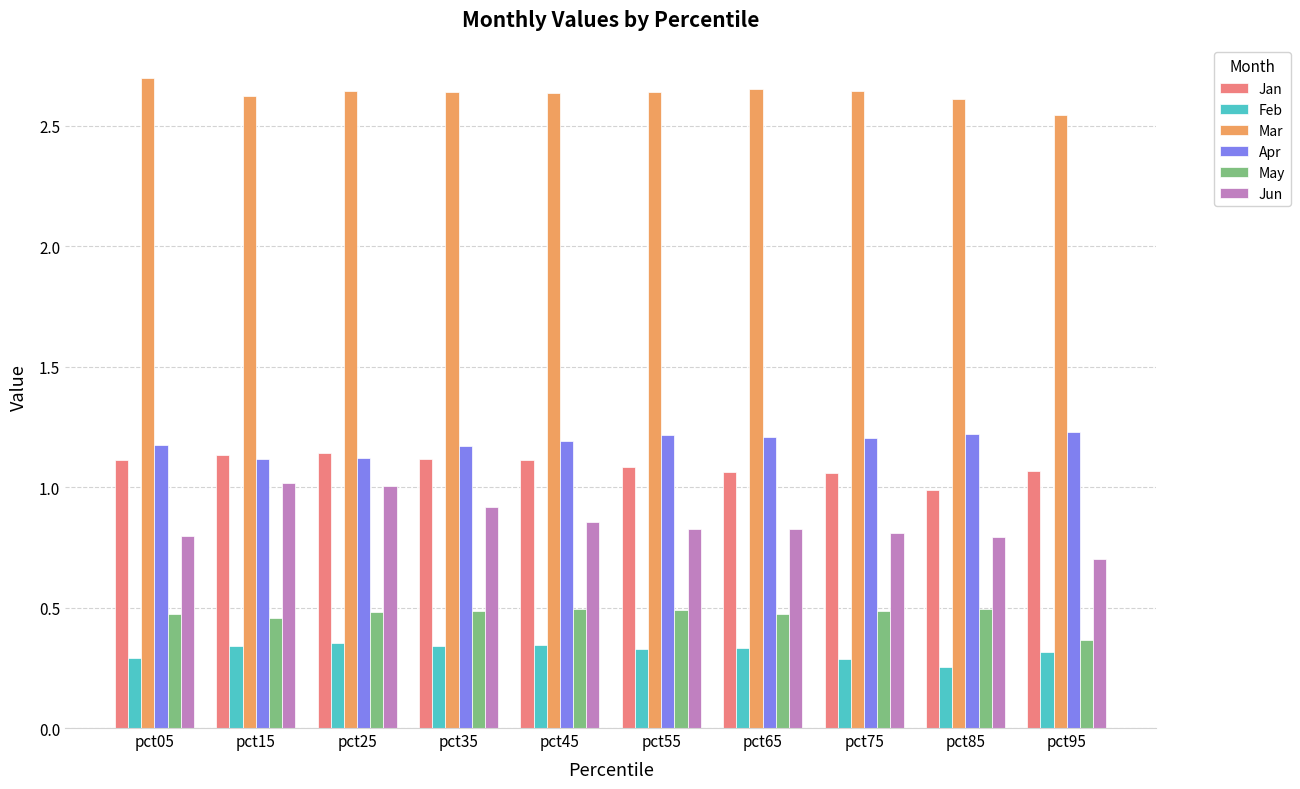

At how many categories does at least one series exceed 1?

10